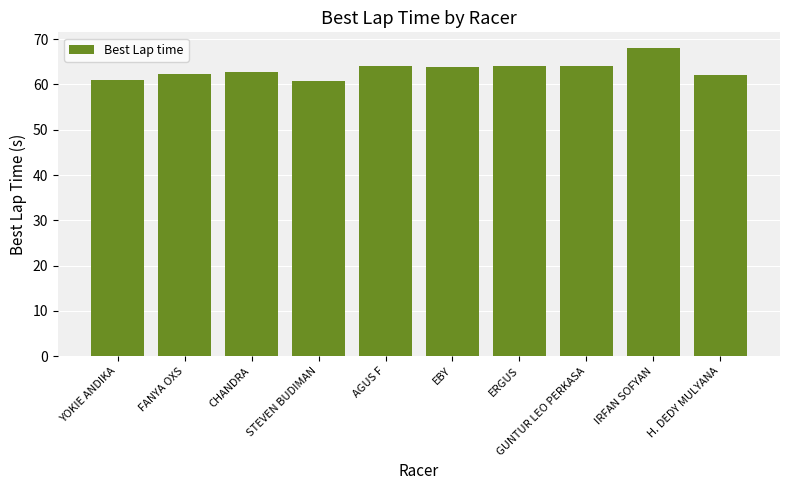

Is it true that the value at YOKIE ANDIKA is 14.5?

False